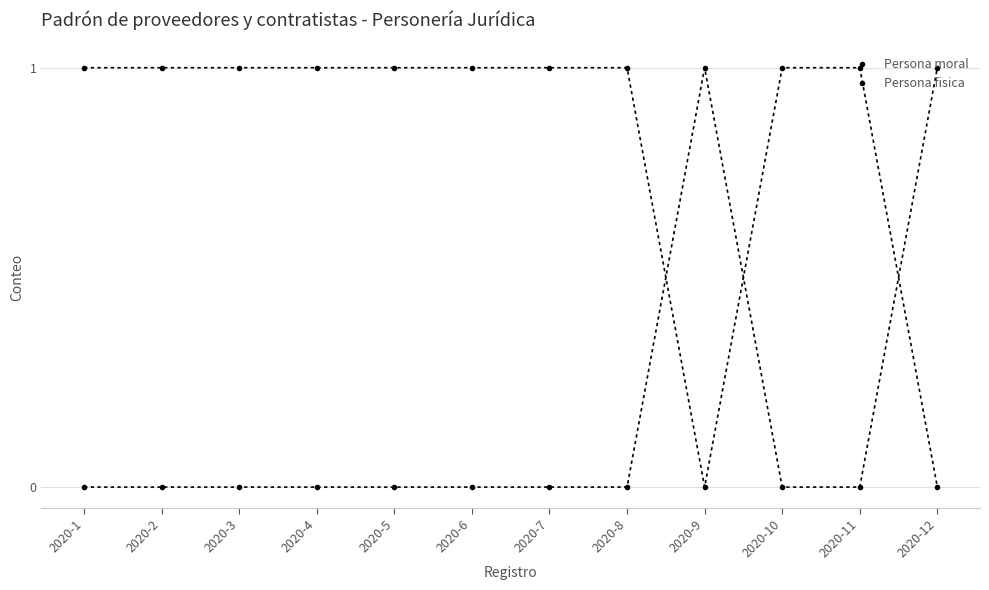

How many intersections are there between Persona moral and Persona fisica?

3